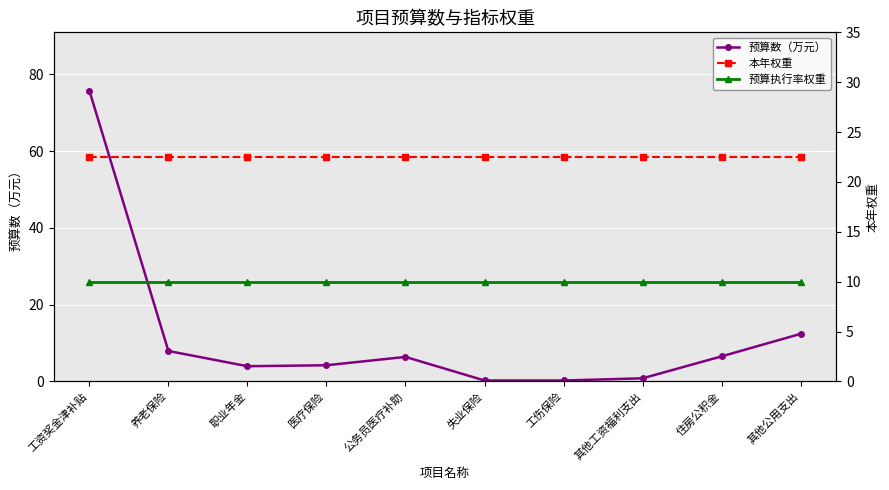

True or false: 预算数（万元） has a value of 0.8 at 其他工资福利支出.

True